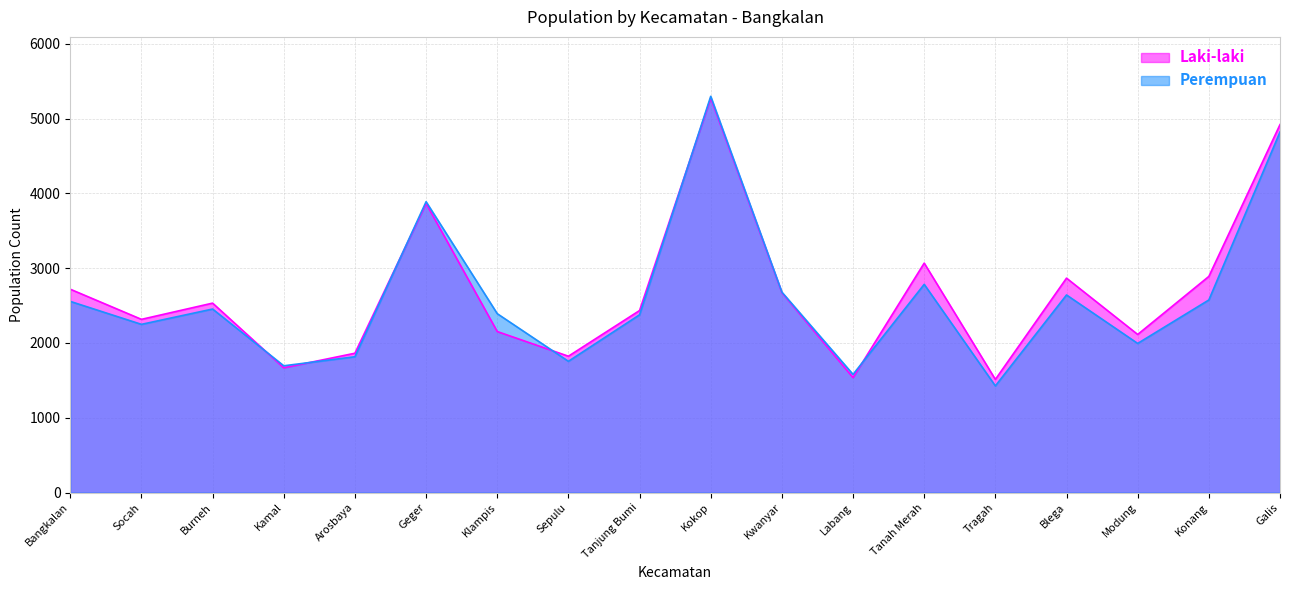

At which category does Laki-laki reach its first local valley?

Socah